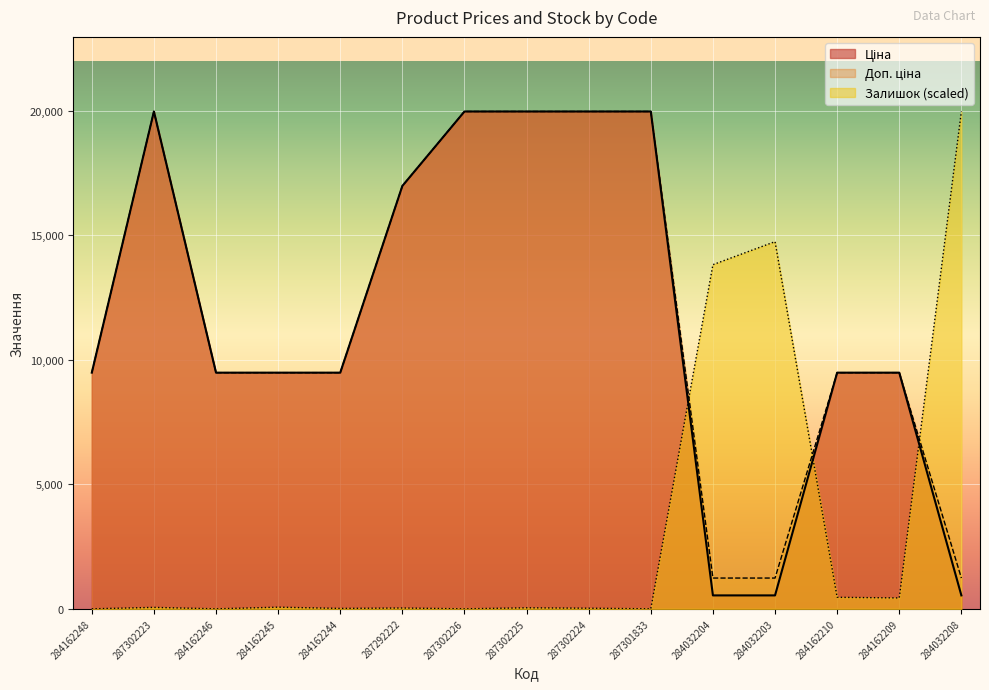

True or false: Доп. ціна and Ціна intersect in this chart.

False